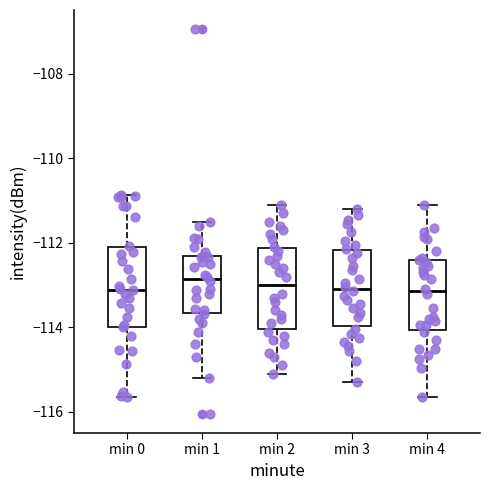

Where does the median line of the box for min 4 sit on the y-axis? The values are not printed on the chart, so give them approximately, as read against the axis.

-113.2